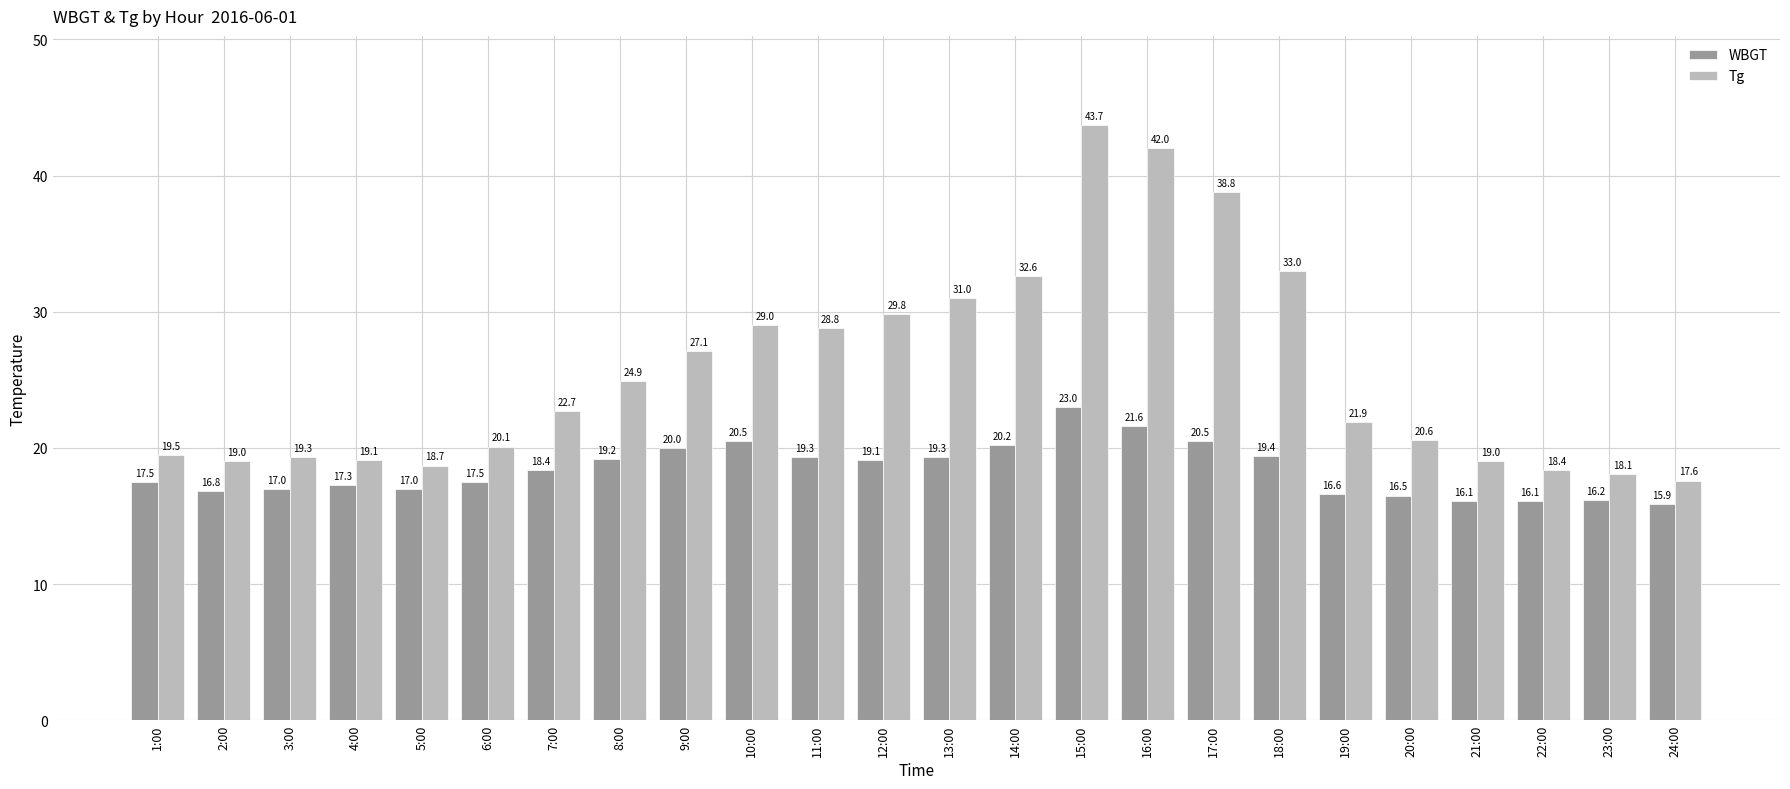

What is the minimum value shown in the chart?

15.9